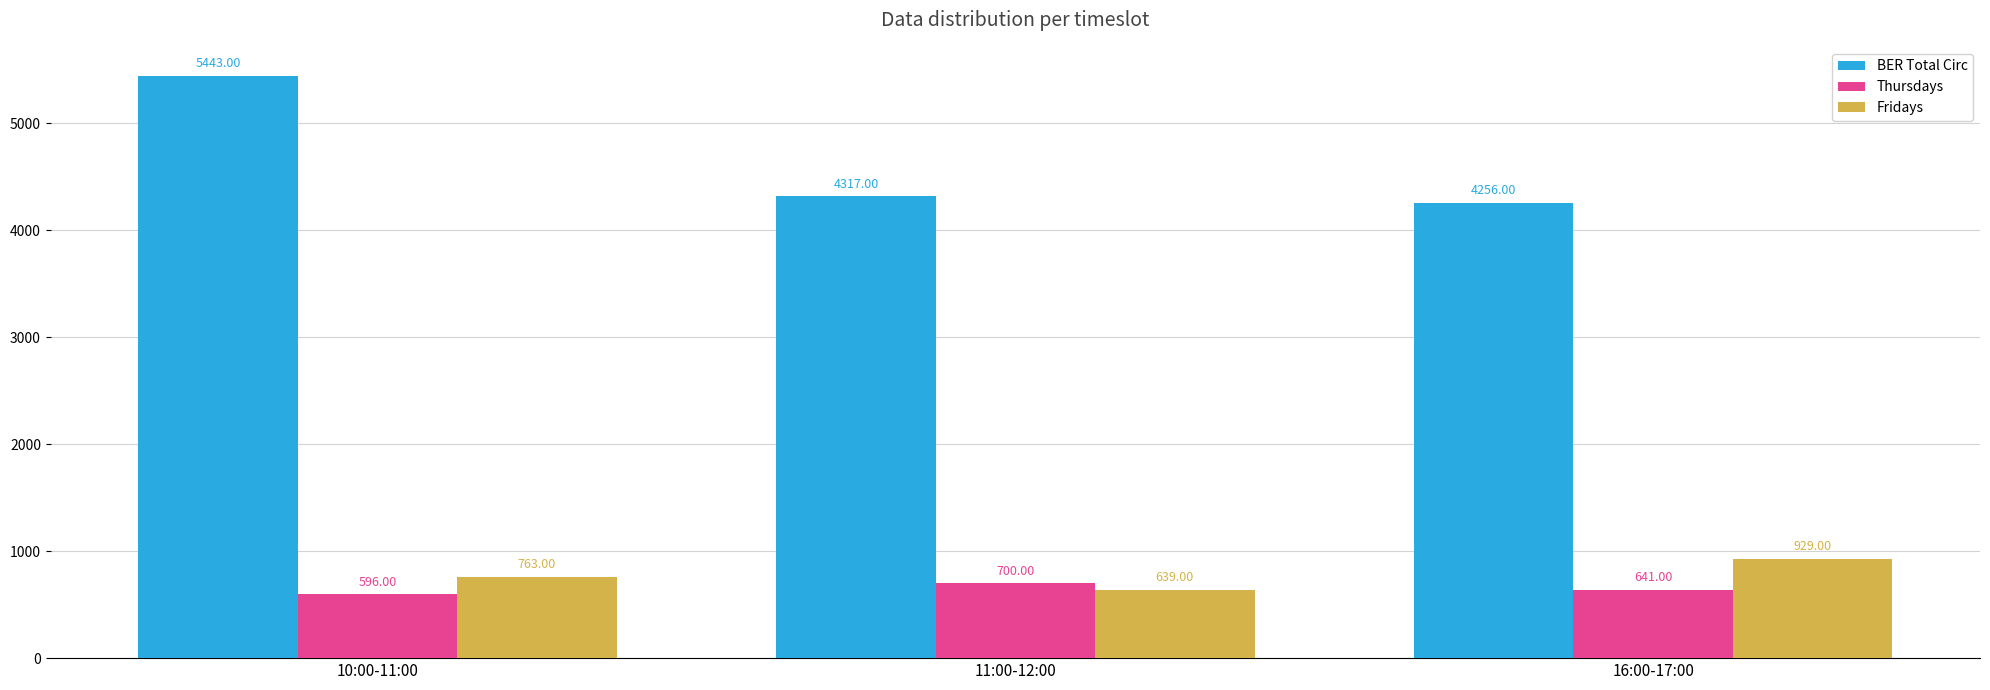

At which category does the chart reach its peak across all series?

10:00-11:00